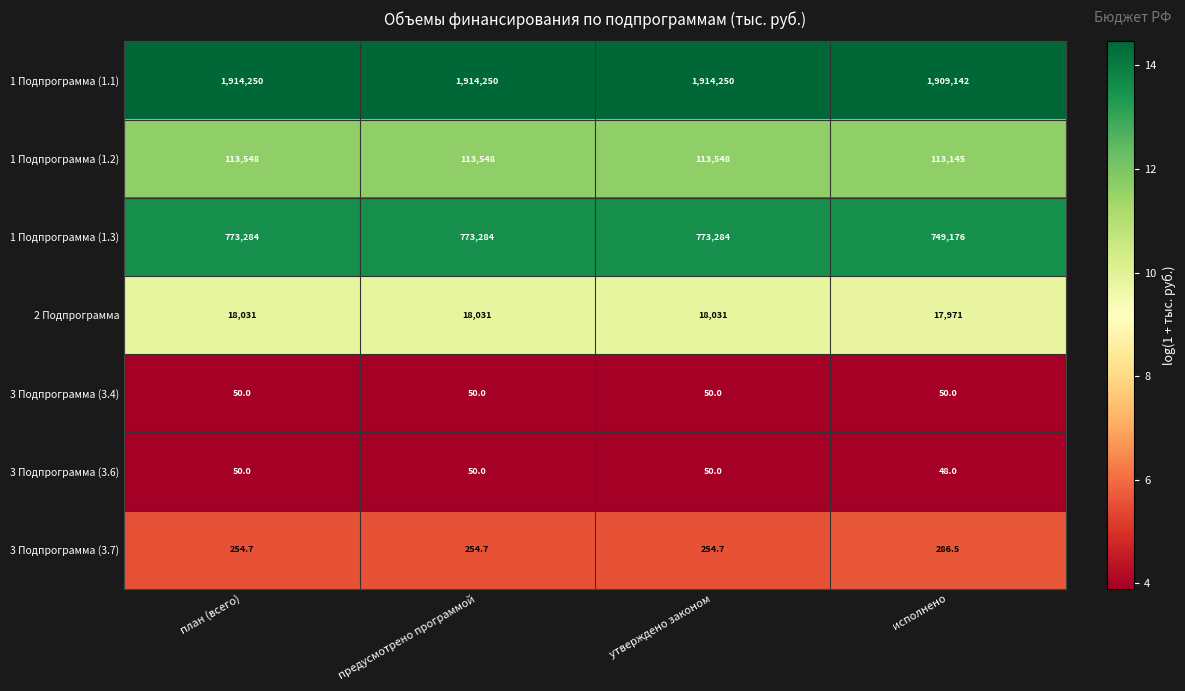

The value of 3 Подпрограмма (3.7) at план (всего) is 125.4. True or false?

False